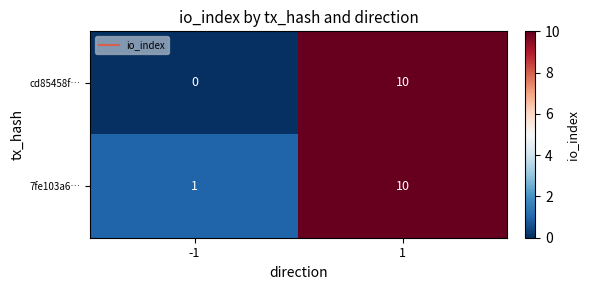

What value does the 7fe103a6… series have at 1?

10